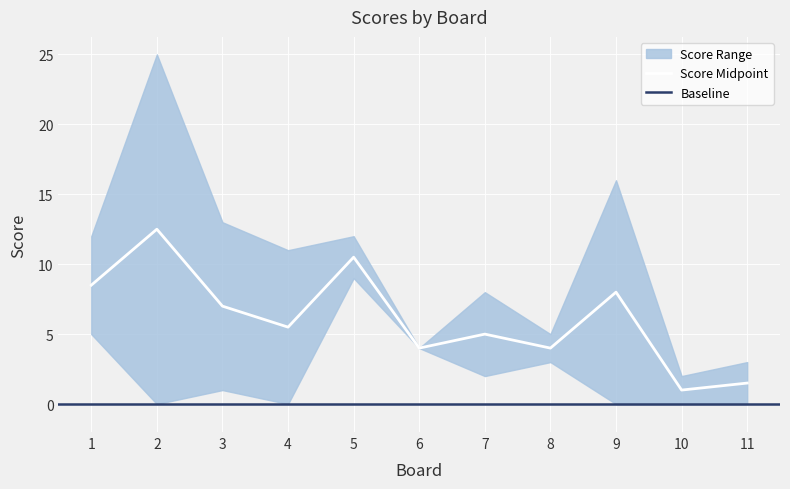

How many lines are shown in the chart?

2